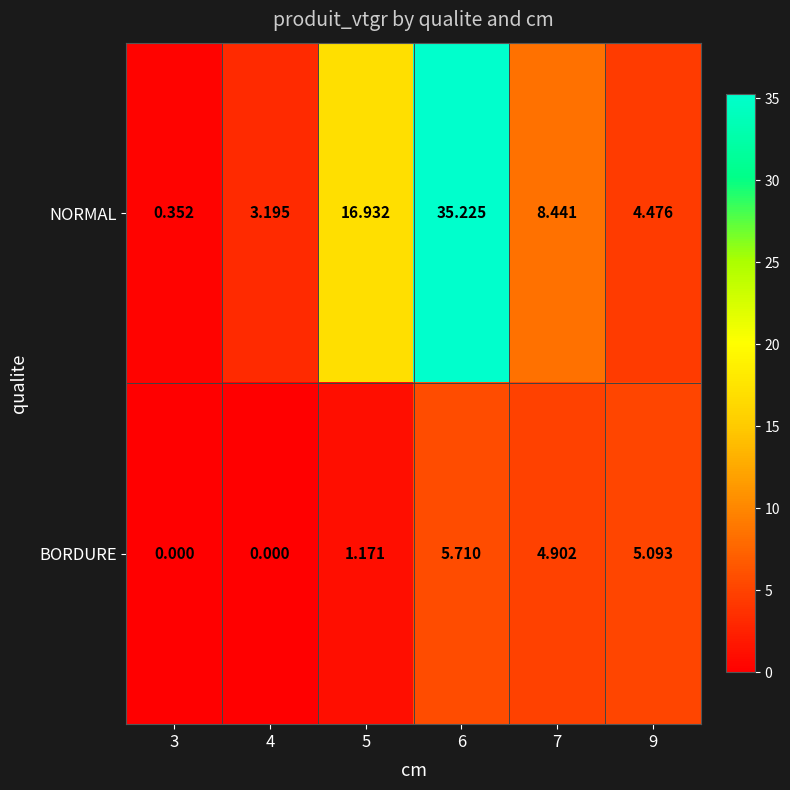

At which category is the sum across all series the highest?

6